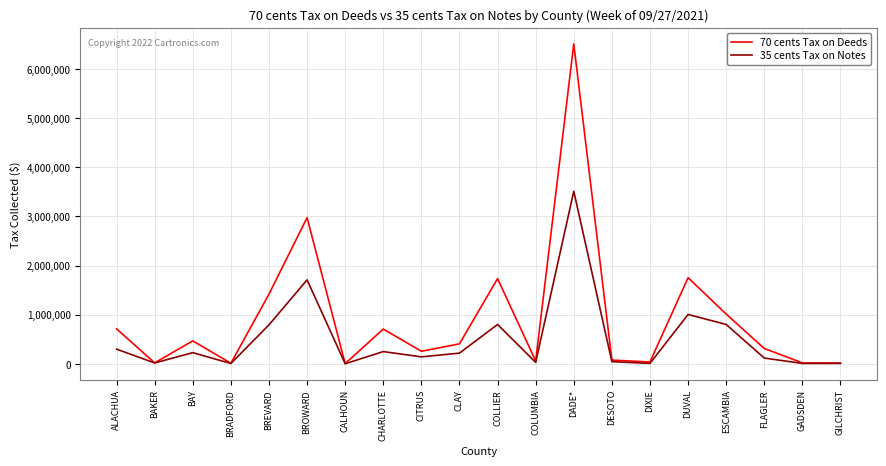

Where is 35 cents Tax on Notes nearest to the value 1756645?

BROWARD